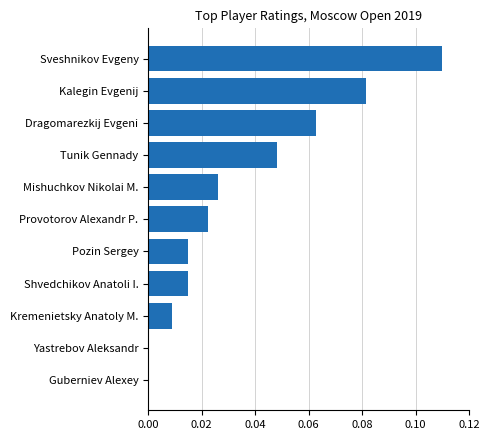

What is the change in value from Yastrebov Aleksandr to Sveshnikov Evgeny?

+0.1